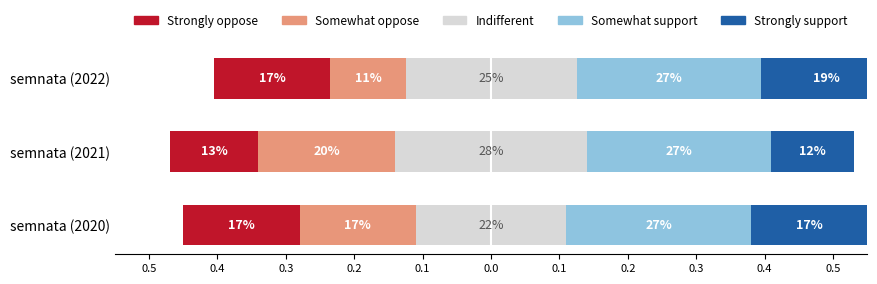

Between 0.4 and 0.3, which series saw the biggest shift?

Somewhat oppose